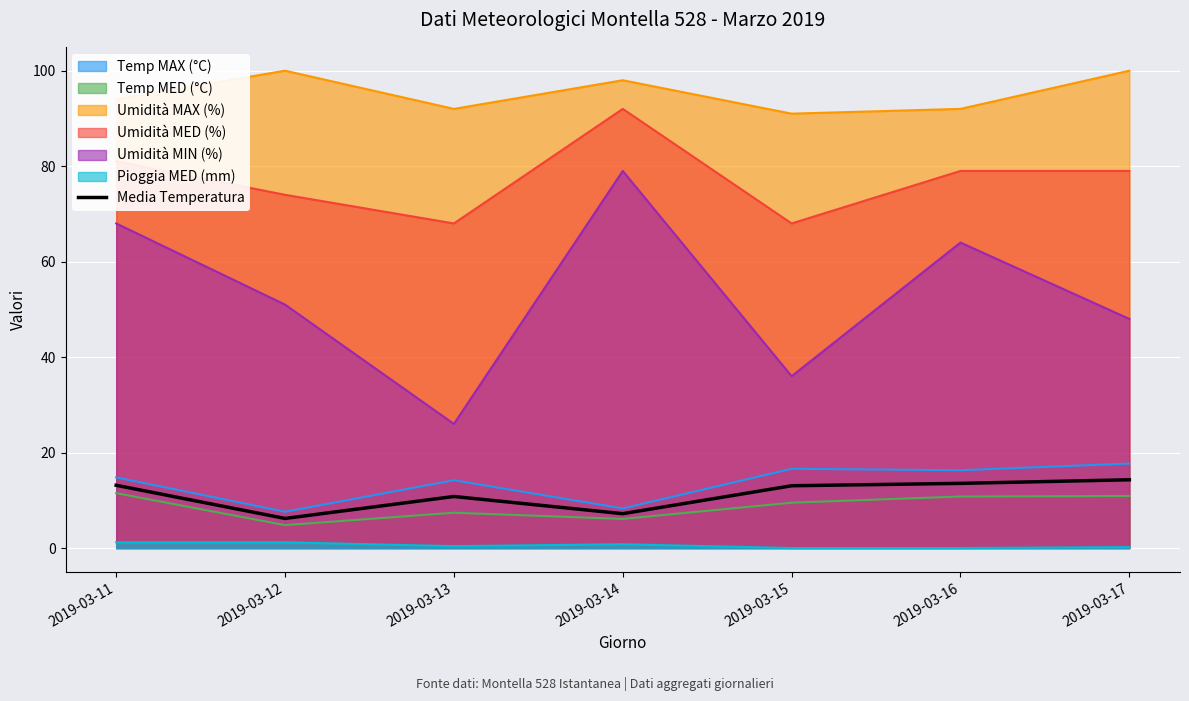

Reading right to left, what are all the values shown in this chart?

14.3	13.6	13.1	7.2	10.8	6.2	13.2